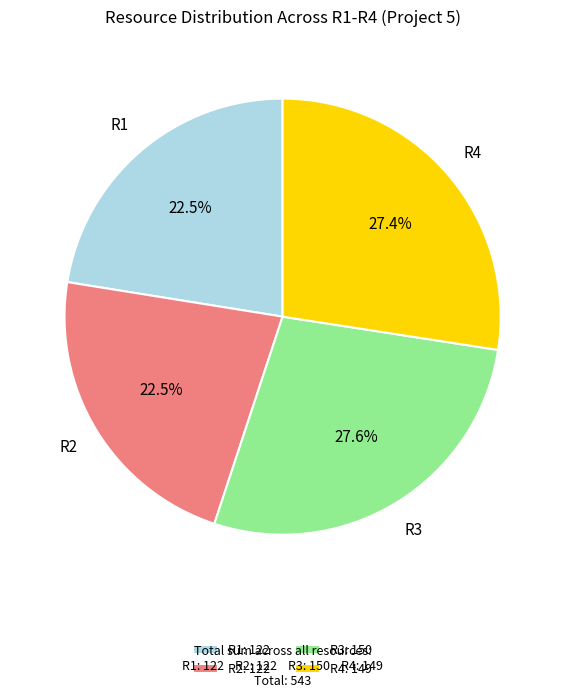

Does any single category account for the majority?

No